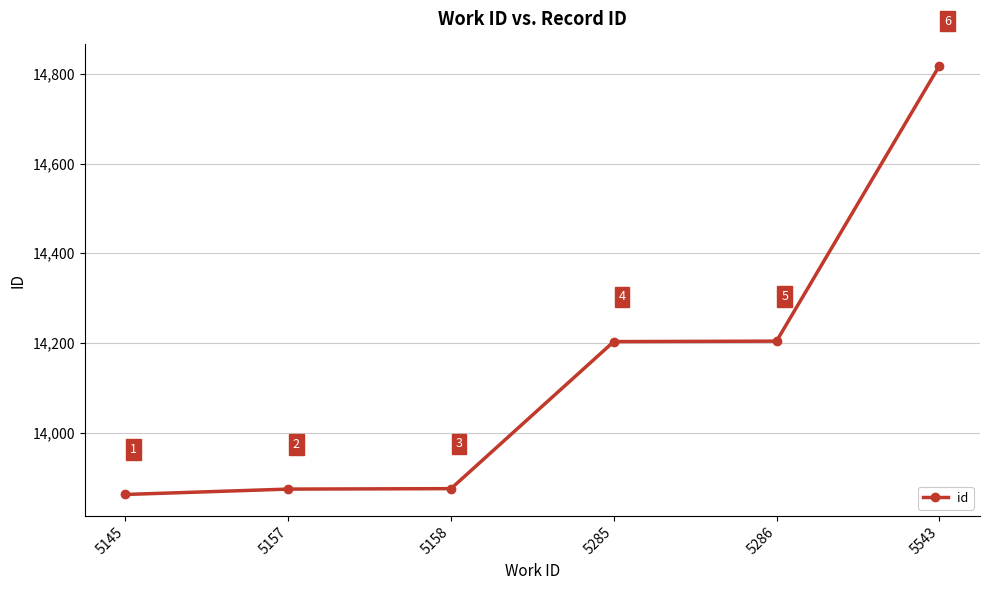

Is it true that the value at 5157 is 13874?

True